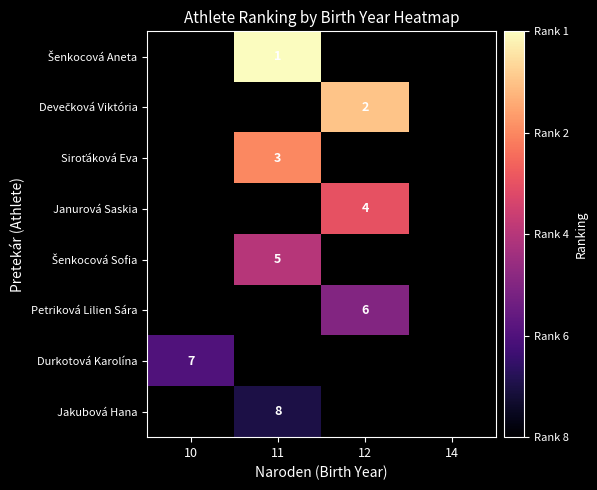

The value of Šenkocová Aneta at 11 is 8.0. True or false?

True